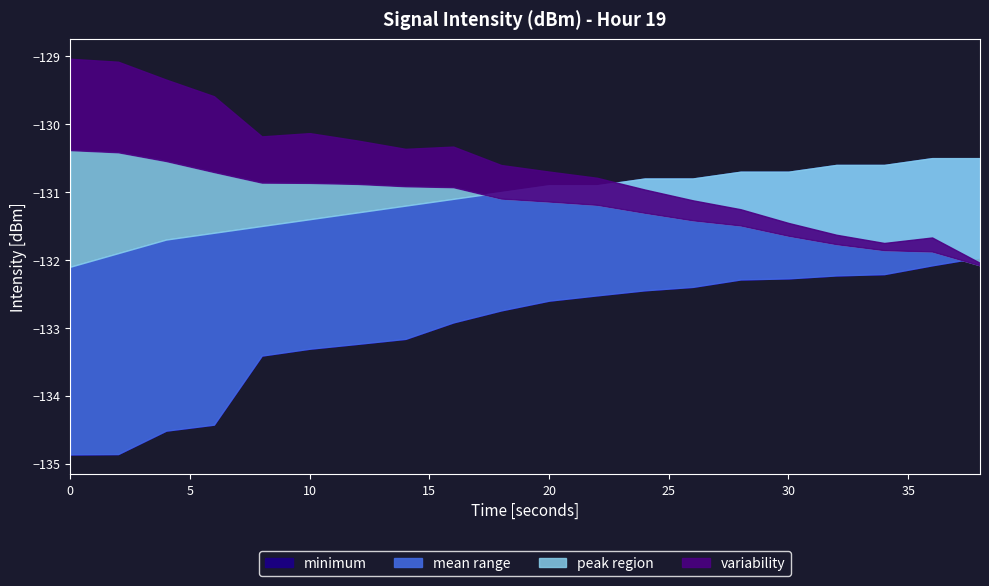

How many intersections are there between intensity_max and intensity_mean?

1